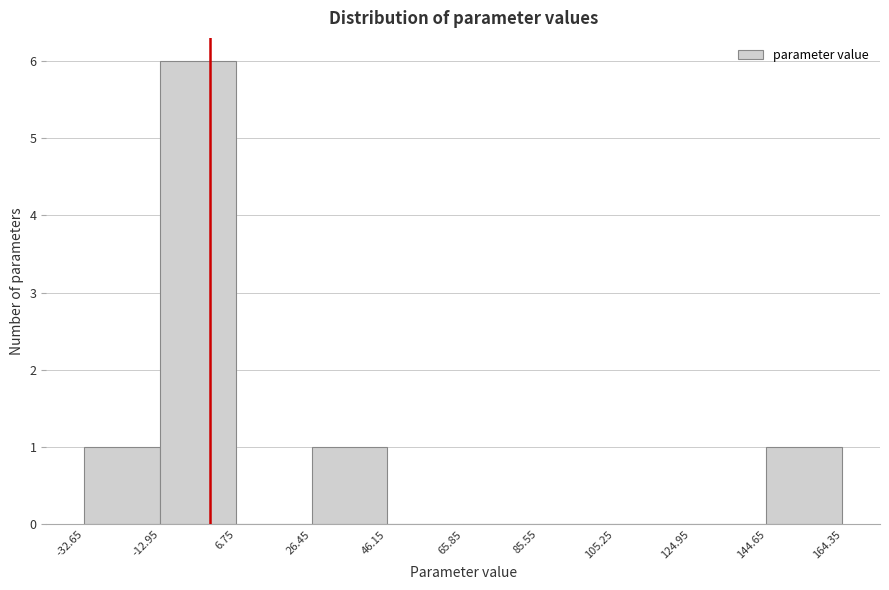

Which range on the x-axis has the tallest bar?

-12.95 to 6.75